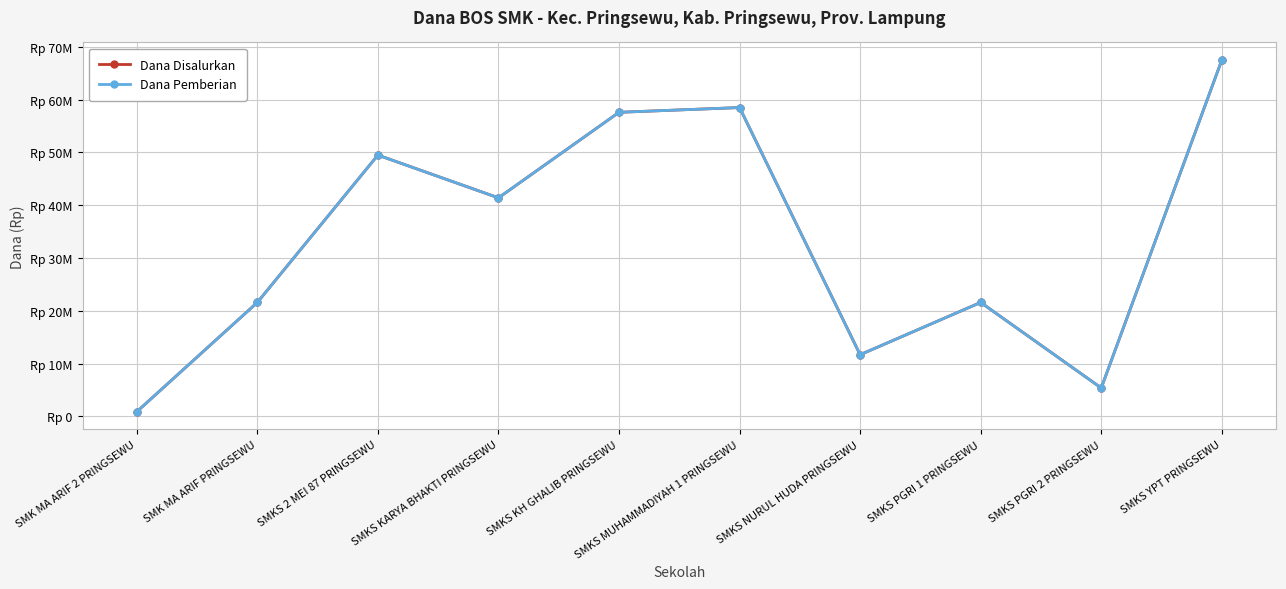

What position from the left is SMK MA ARIF 2 PRINGSEWU?

1